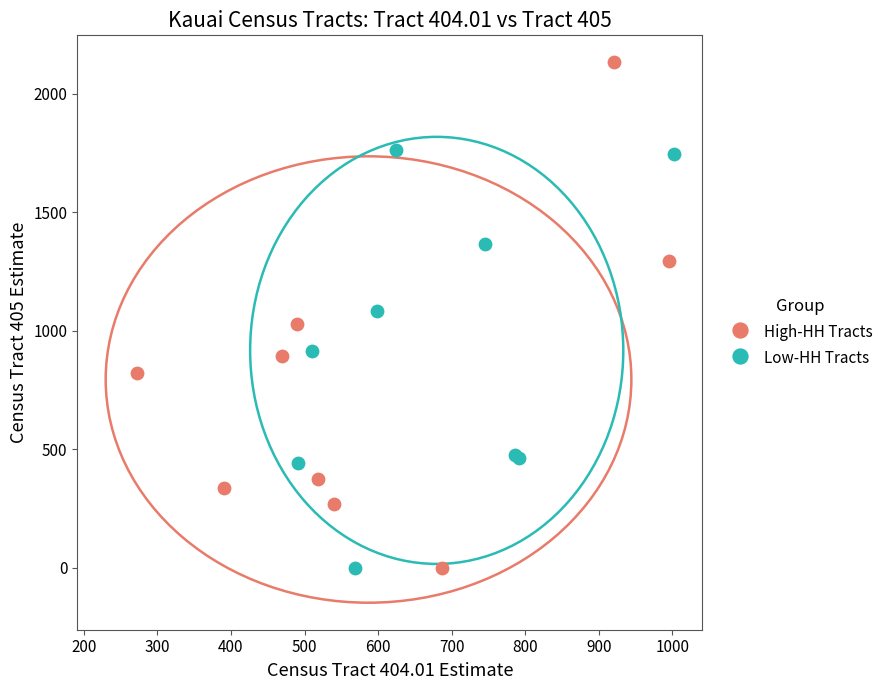

Which series has the largest Y range (max minus min)?

High-HH Tracts